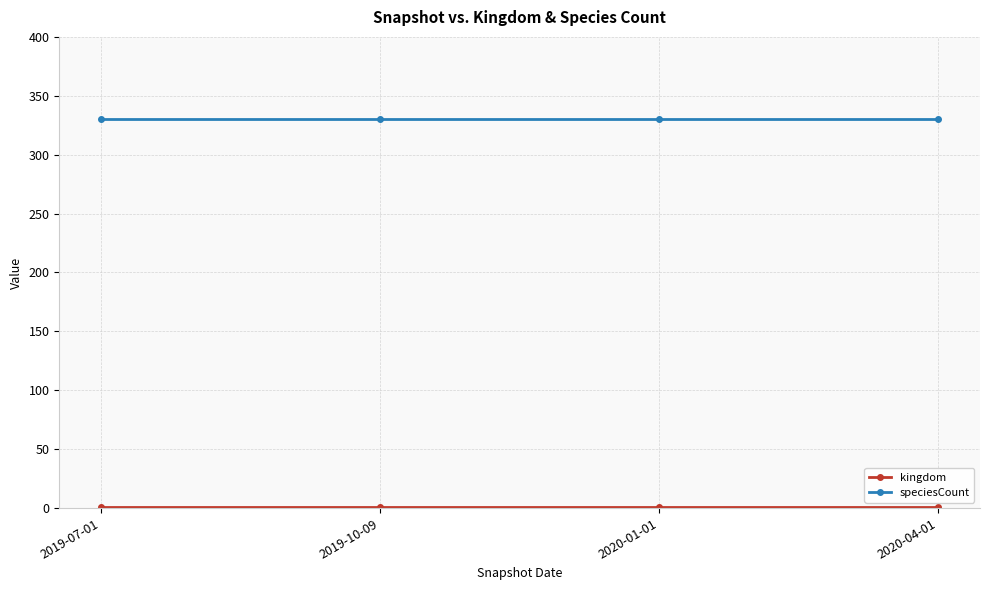

What is the maximum value shown in the chart?

330